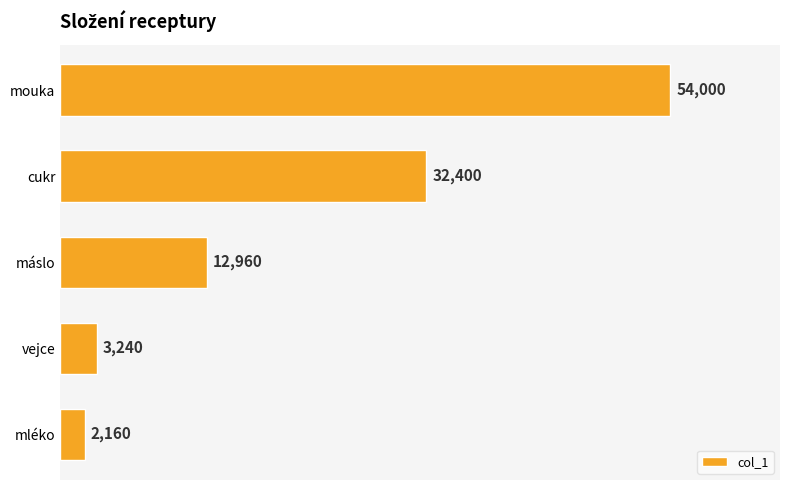

Is it true that the value at vejce is 3240?

True